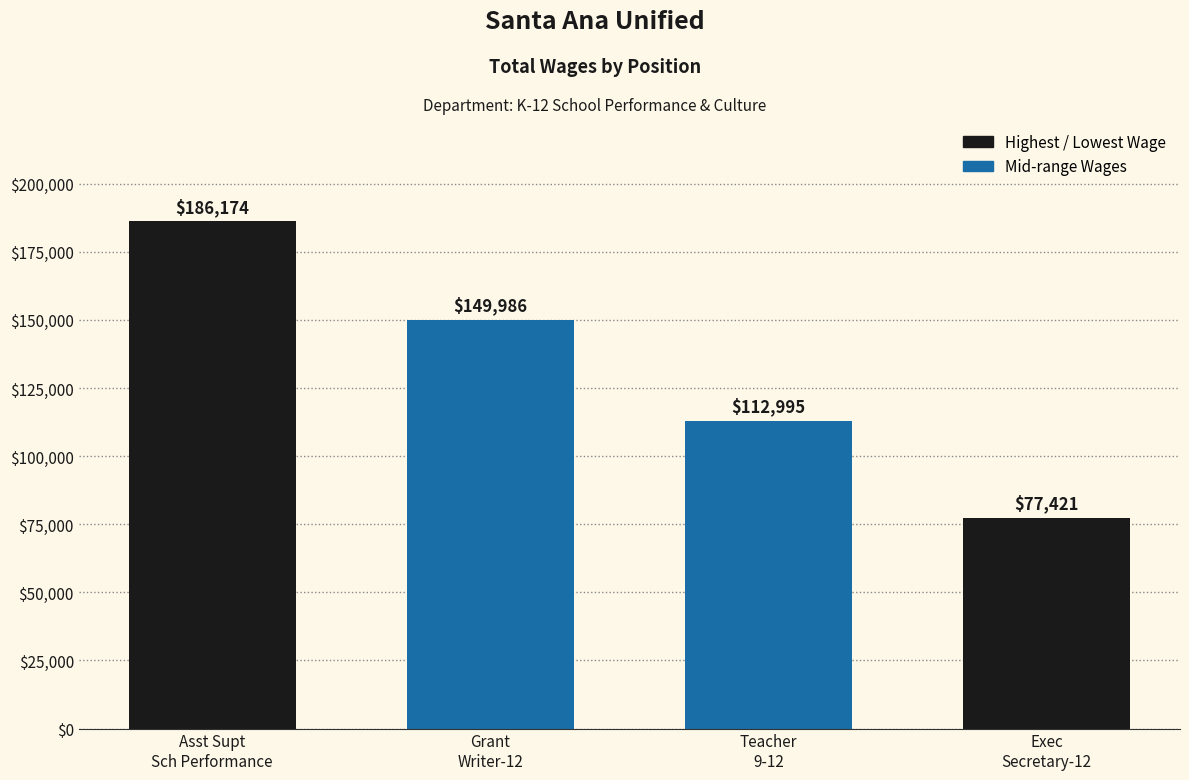

Reading left to right, list all the values displayed in this chart.

186174	149986	112995	77421